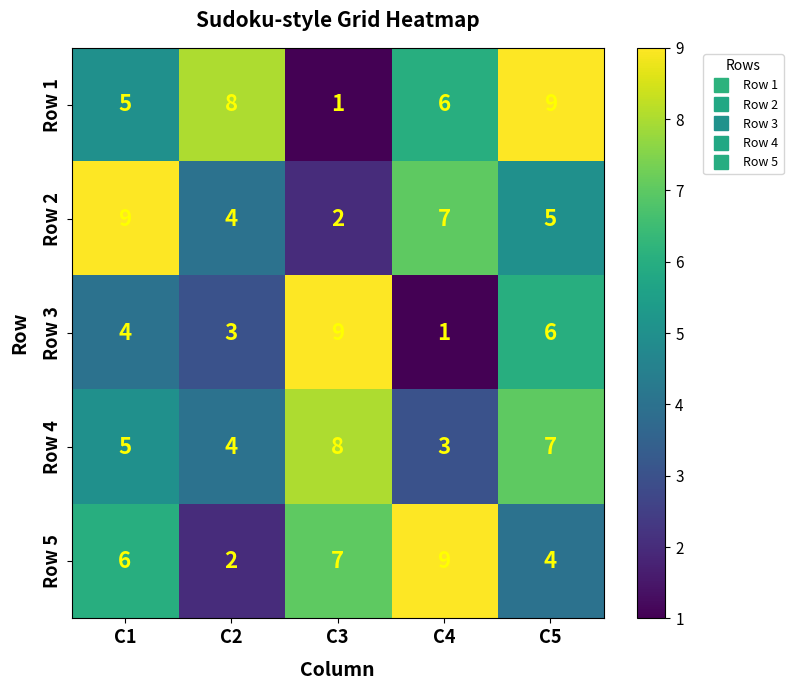

At how many categories does at least one series exceed 2?

5